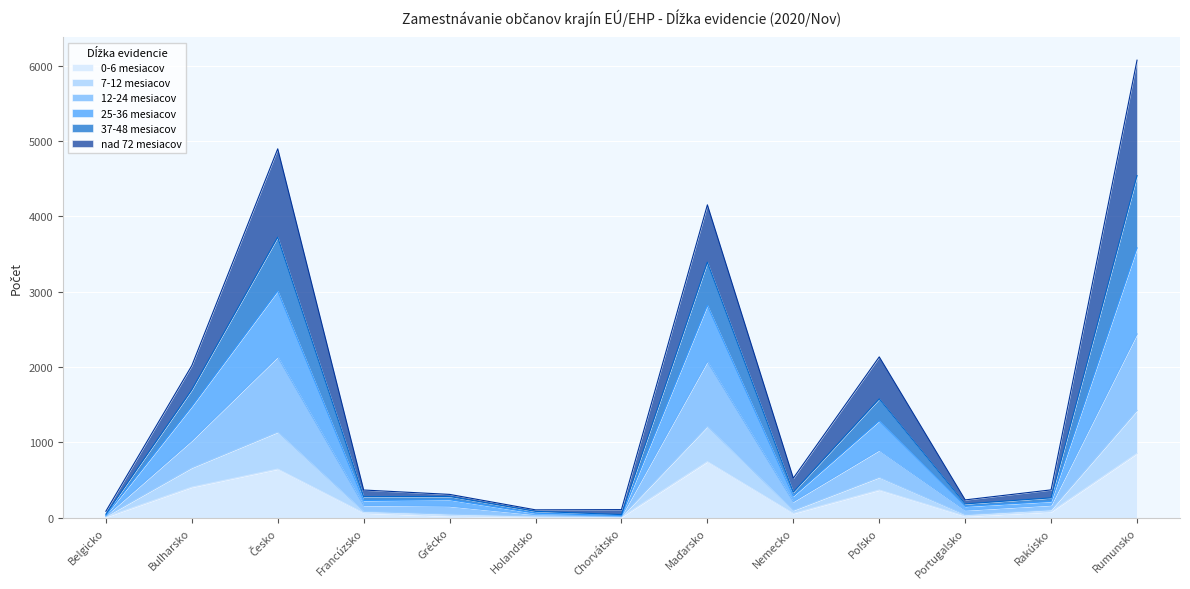

True or false: 0-6 mesiacov and 25-36 mesiacov intersect in this chart.

False